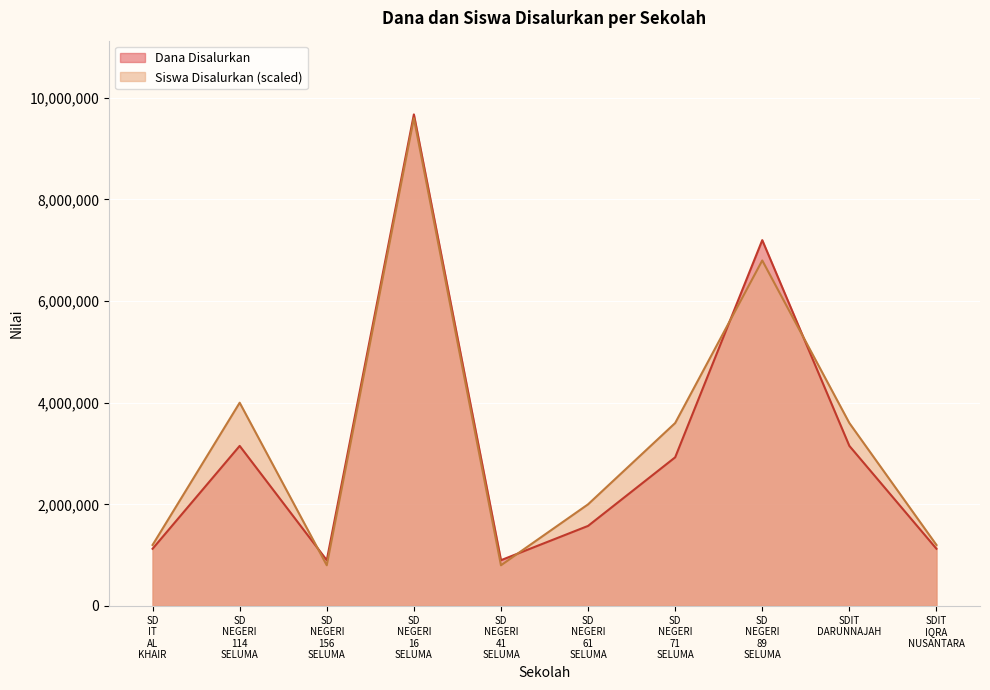

Between SD NEGERI 71 SELUMA and SDIT DARUNNAJAH, which series saw the biggest shift?

Dana Disalurkan